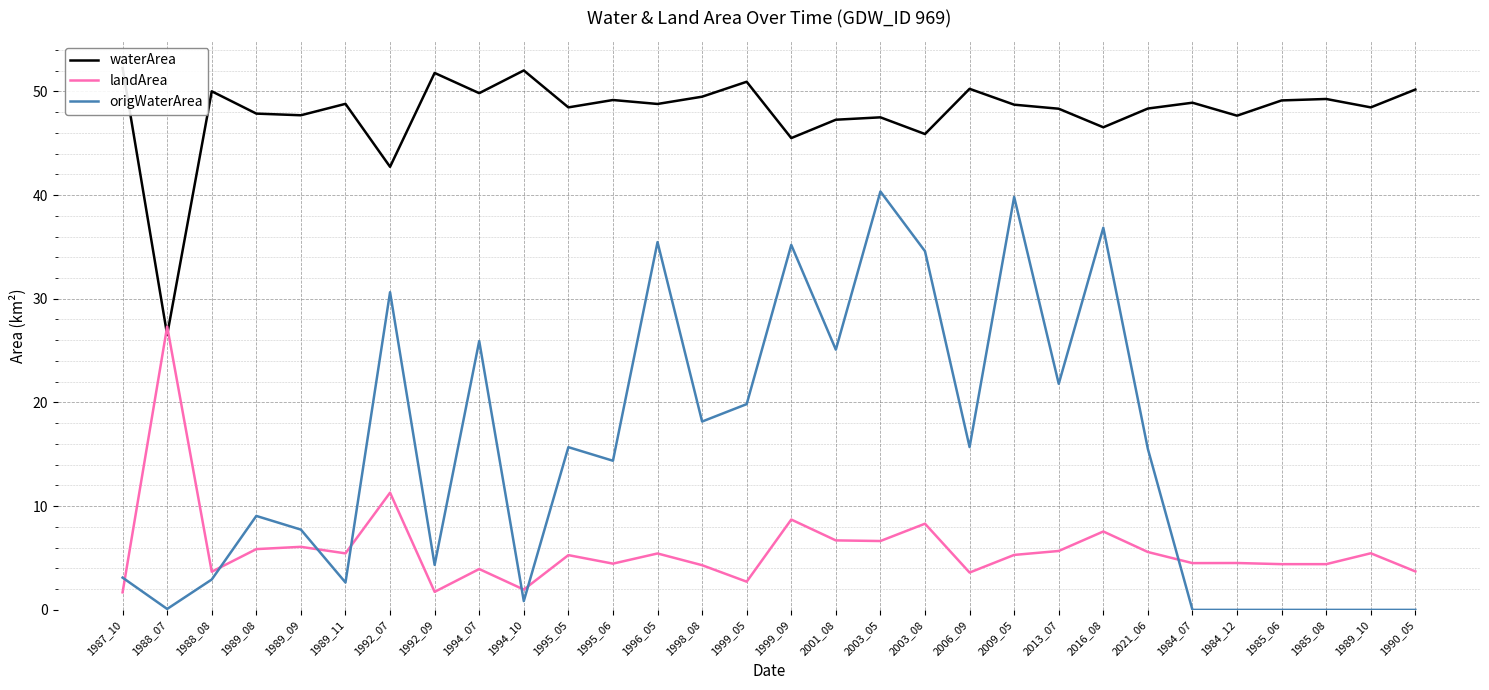

Which series has the widest spread of values?

origWaterArea